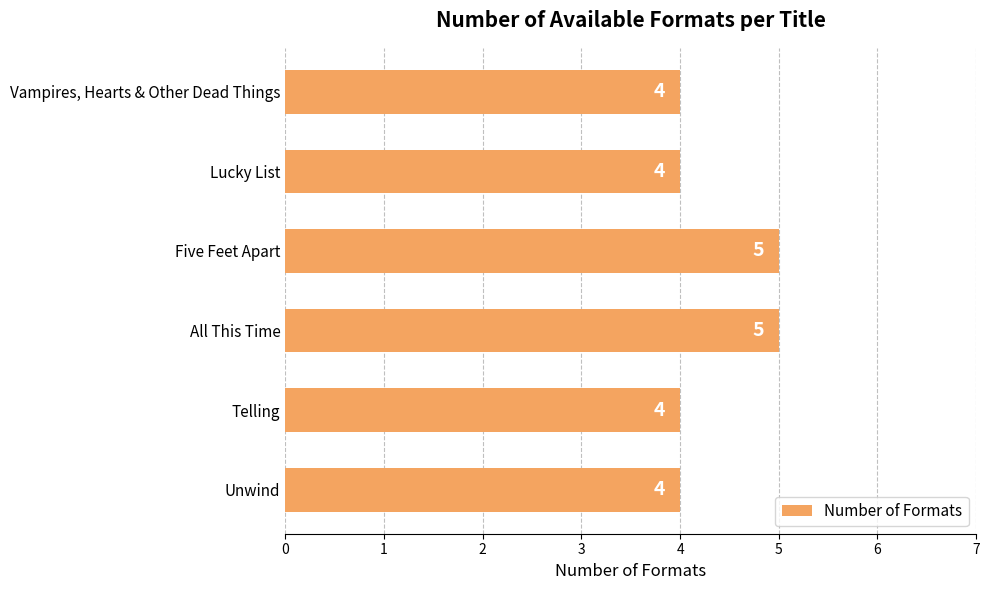

Reading top to bottom, extract all data points from this chart.

Vampires, Hearts & Other Dead Things=4	Lucky List=4	Five Feet Apart=5	All This Time=5	Telling=4	Unwind=4